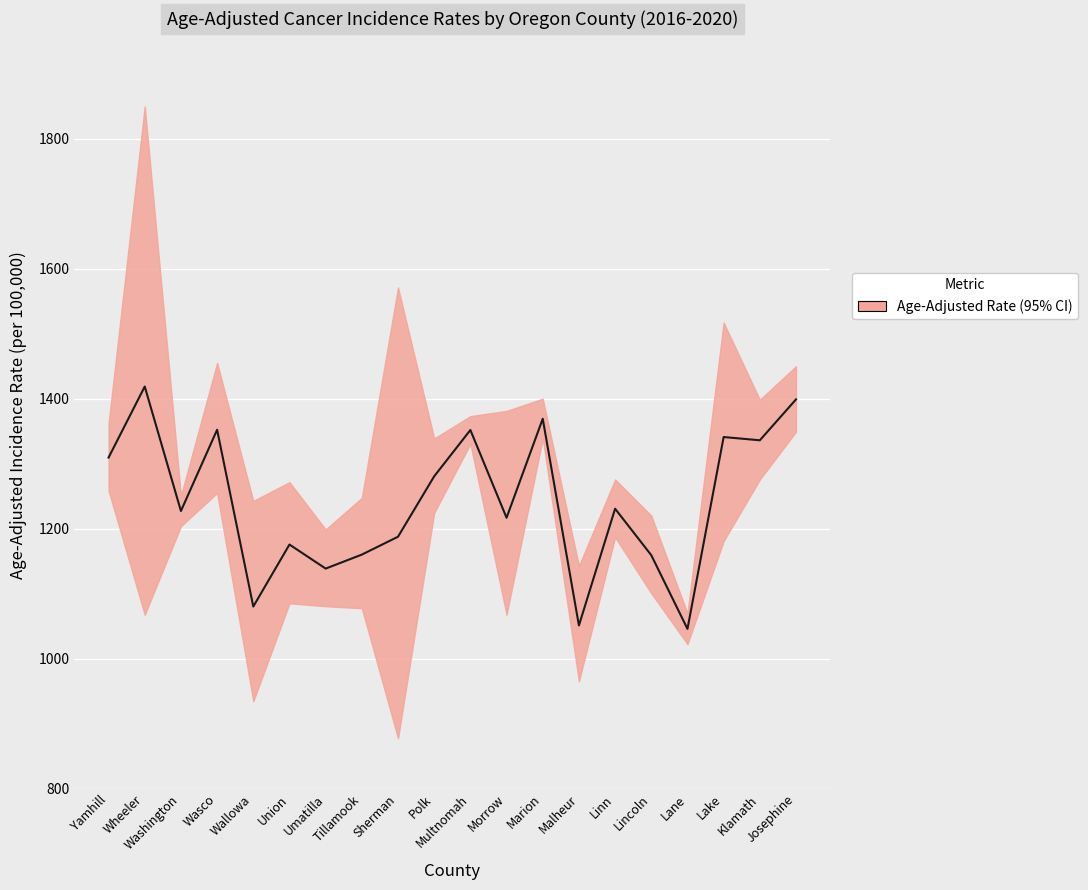

The chart shows a value of 1160.3 at Tillamook. True or false?

True